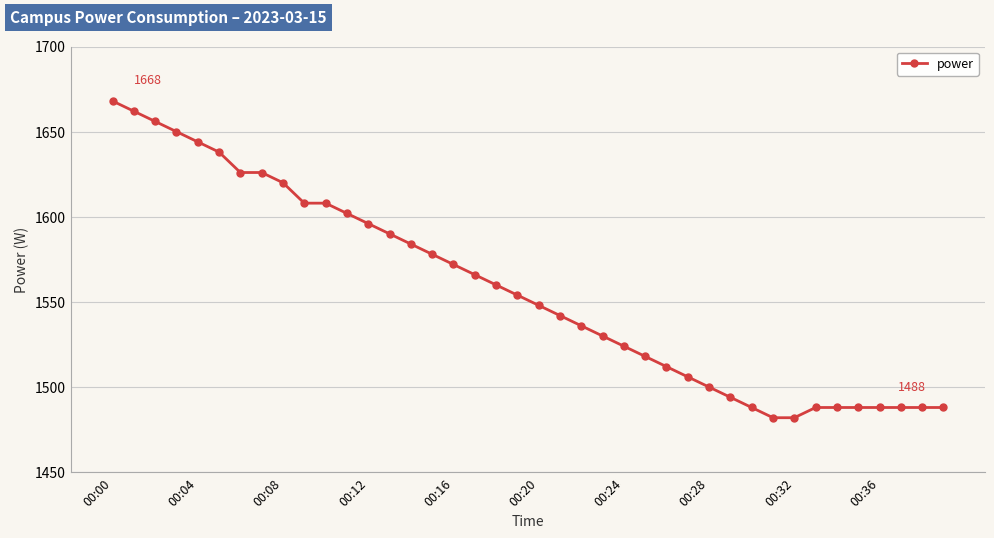

What is the sum of all values?

62286